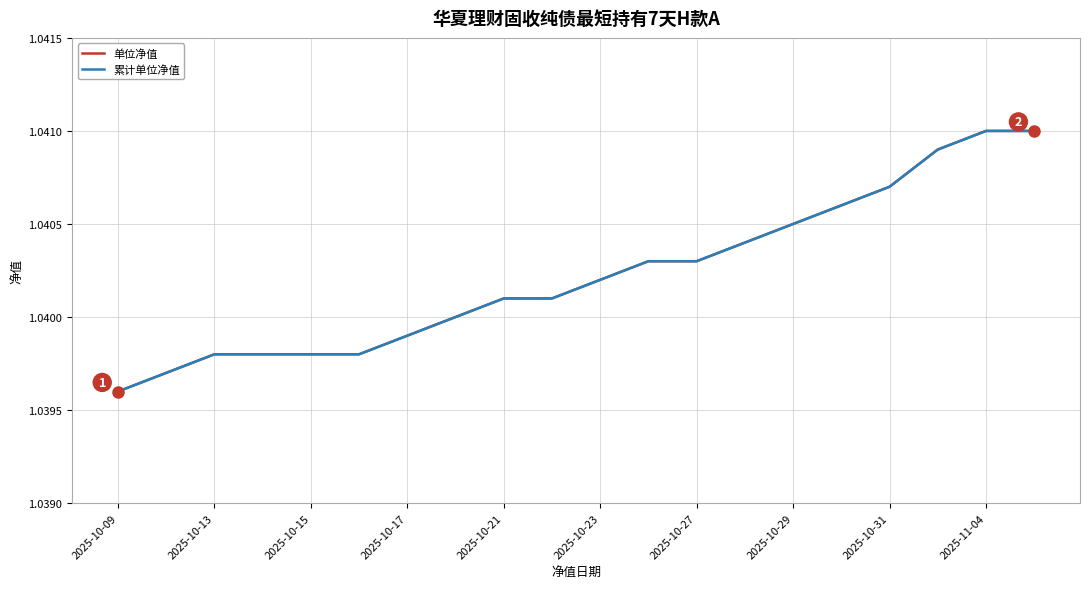

True or false: 单位净值 and 累计单位净值 intersect in this chart.

False